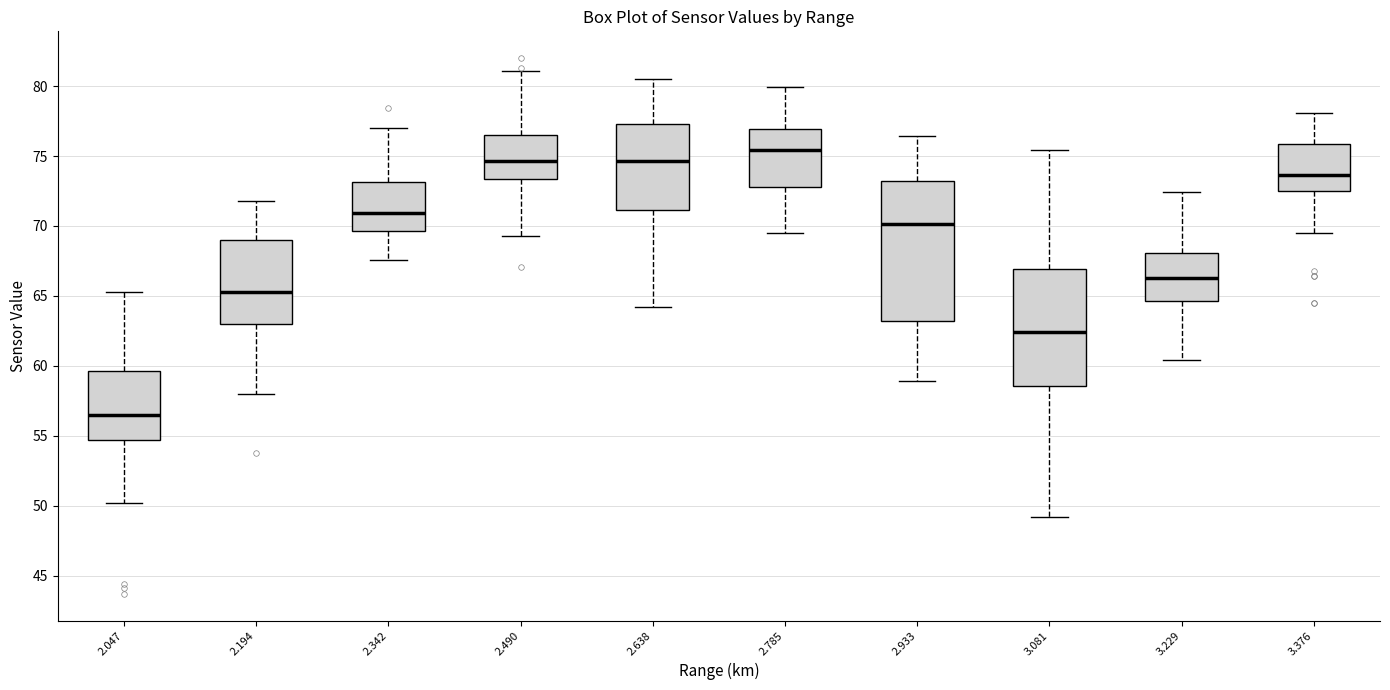

Where does the upper whisker of the box at x = 2.342 end on the y-axis? The values are not printed on the chart, so give them approximately, as read against the axis.

77.0